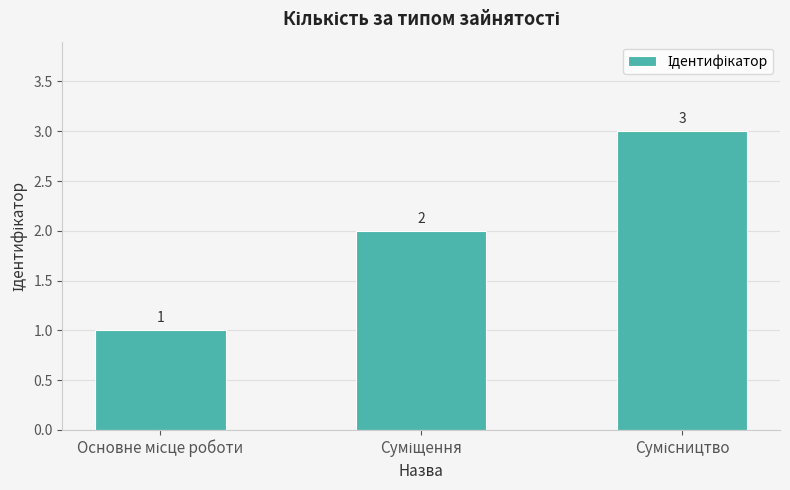

How many values are between 1 and 3?

3